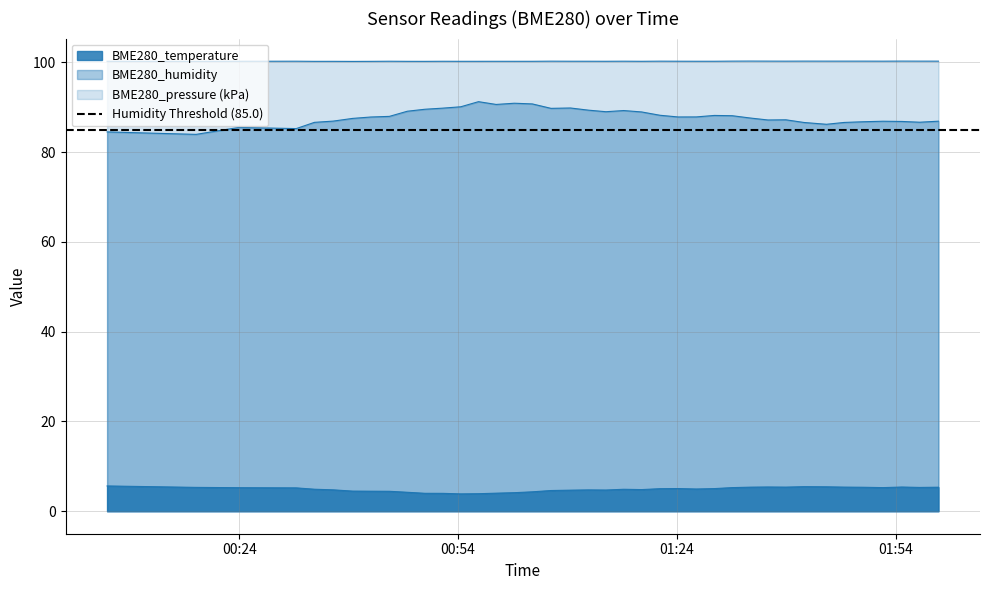

What is the spread (max minus min) of values at 2023/02/23 01:57:16?

95.0